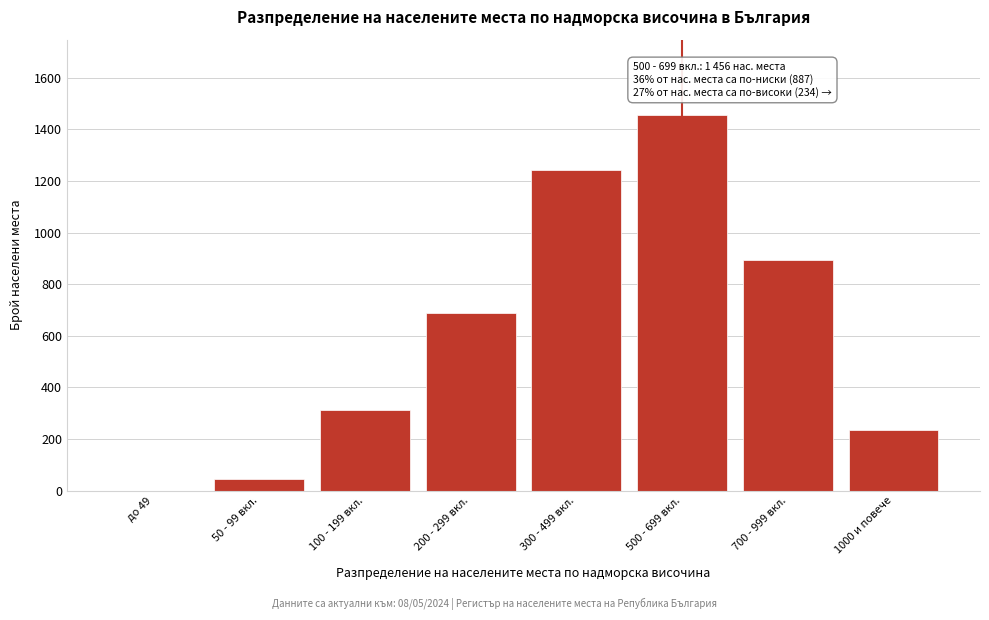

Reading left to right, extract all data points from this chart.

до 49=0	50 - 99 вкл.=45	100 - 199 вкл.=312	200 - 299 вкл.=687	300 - 499 вкл.=1243	500 - 699 вкл.=1456	700 - 999 вкл.=892	1000 и повече=234